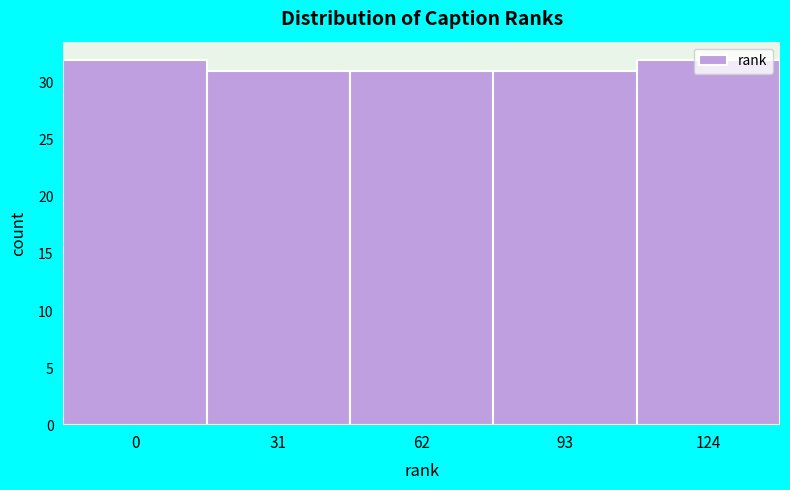

What is the value of the 2nd bar from the left?

31